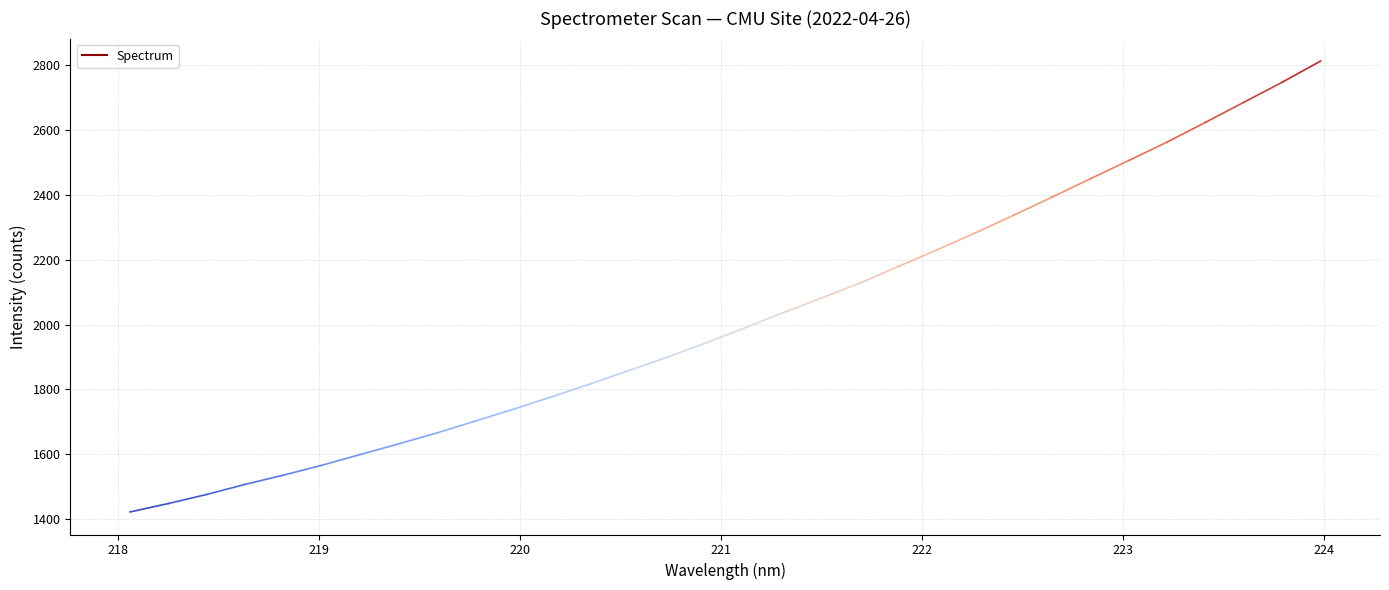

What is the difference between the maximum and minimum values?

1387.6